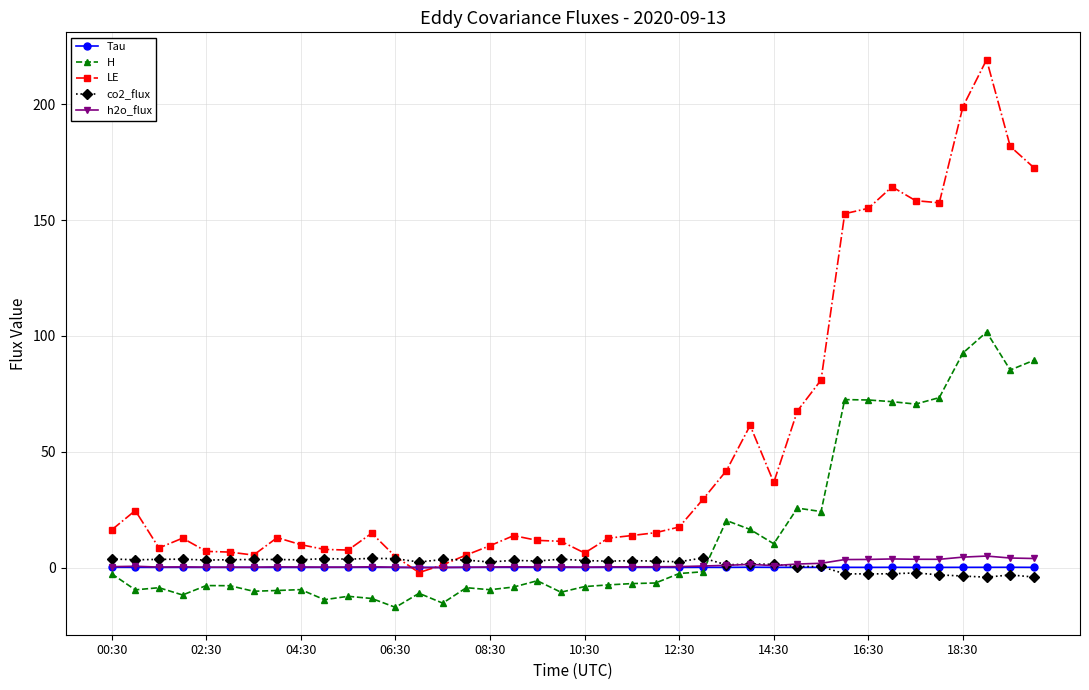

After their last crossing, which series has the higher values: H or h2o_flux?

H